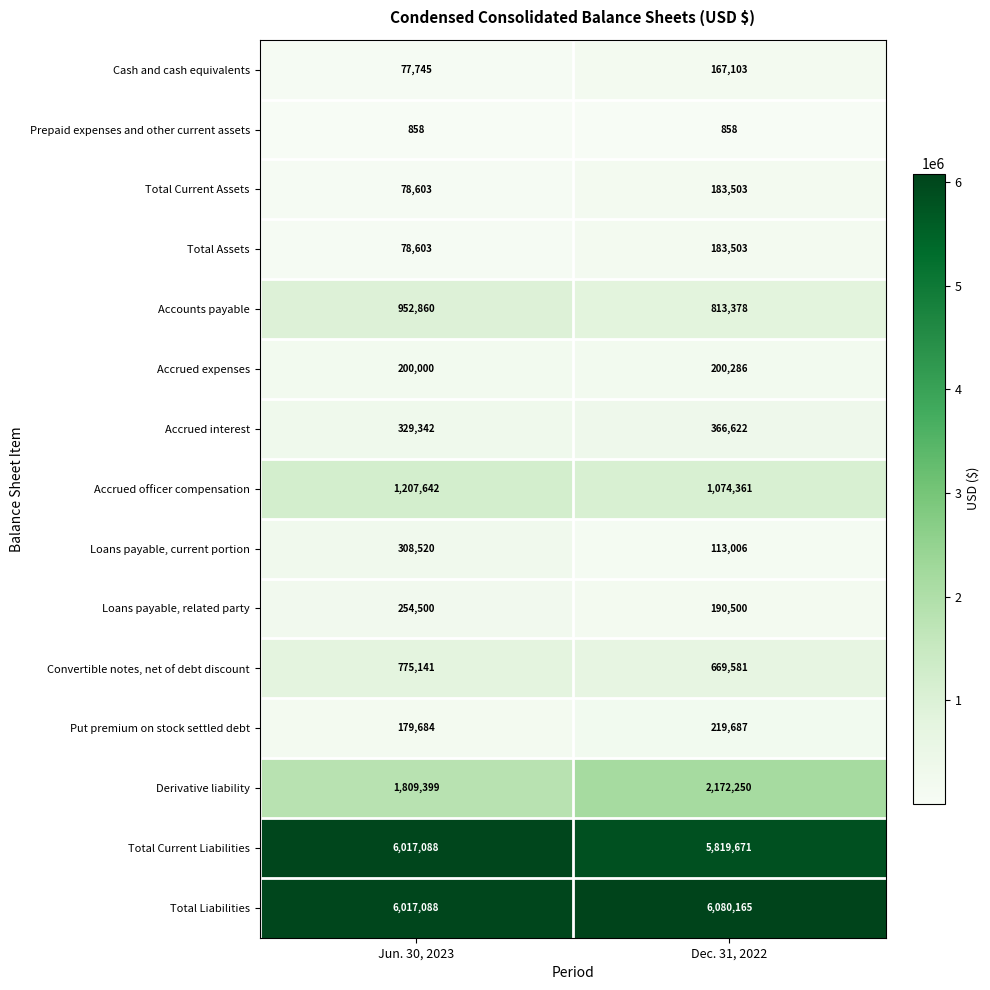

The value of Accrued interest at Jun. 30, 2023 is 477072. True or false?

False